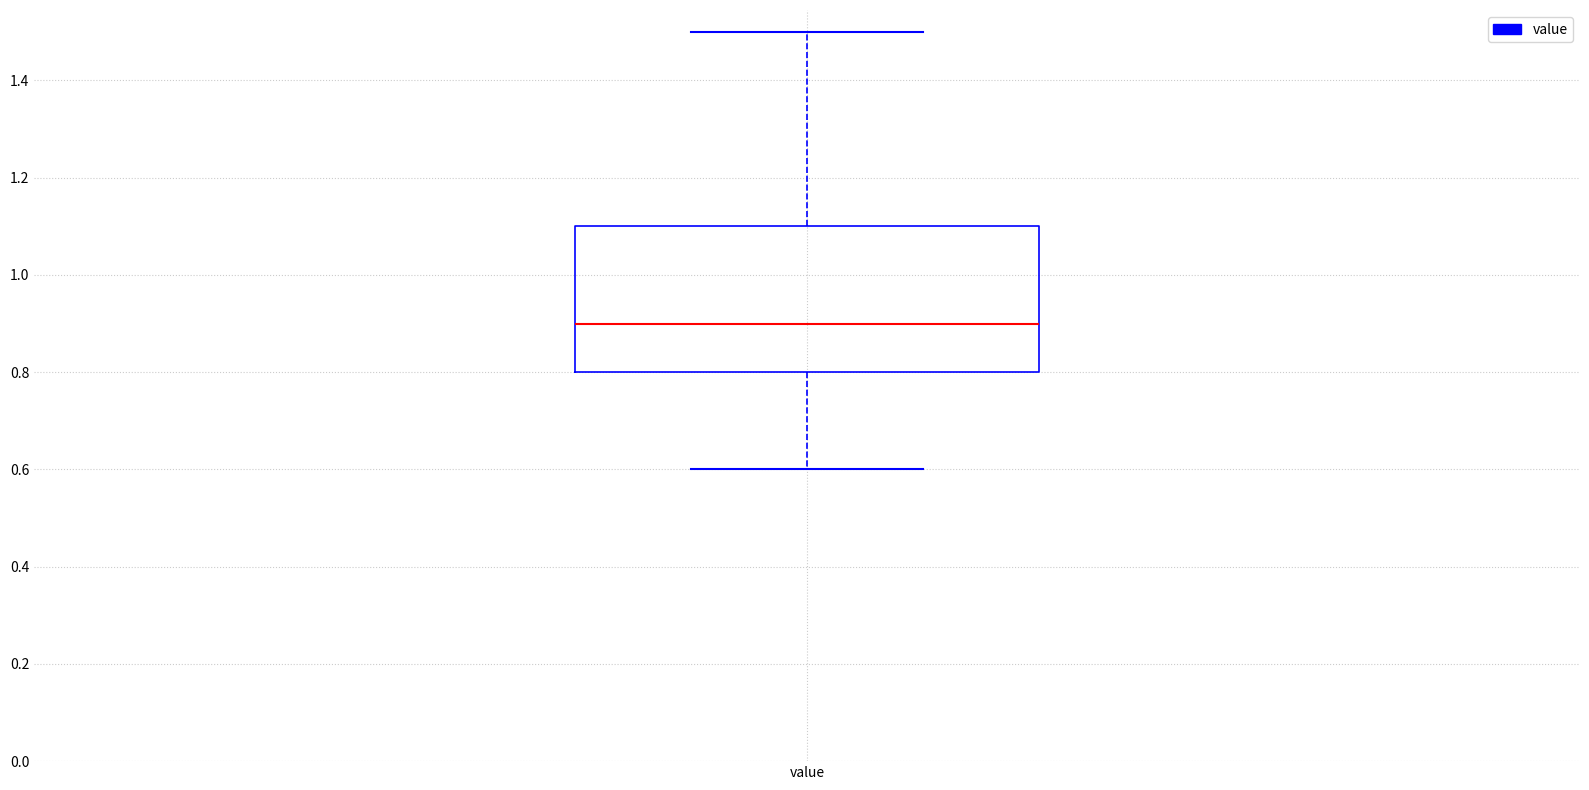

Read this box plot against the y-axis: the position of the median line, the range covered by the box, and the ends of both whiskers. The values are not printed on the chart, so give them approximately, as read against the axis.

median 0.9, box 0.8 to 1.1, whiskers 0.6 to 1.5